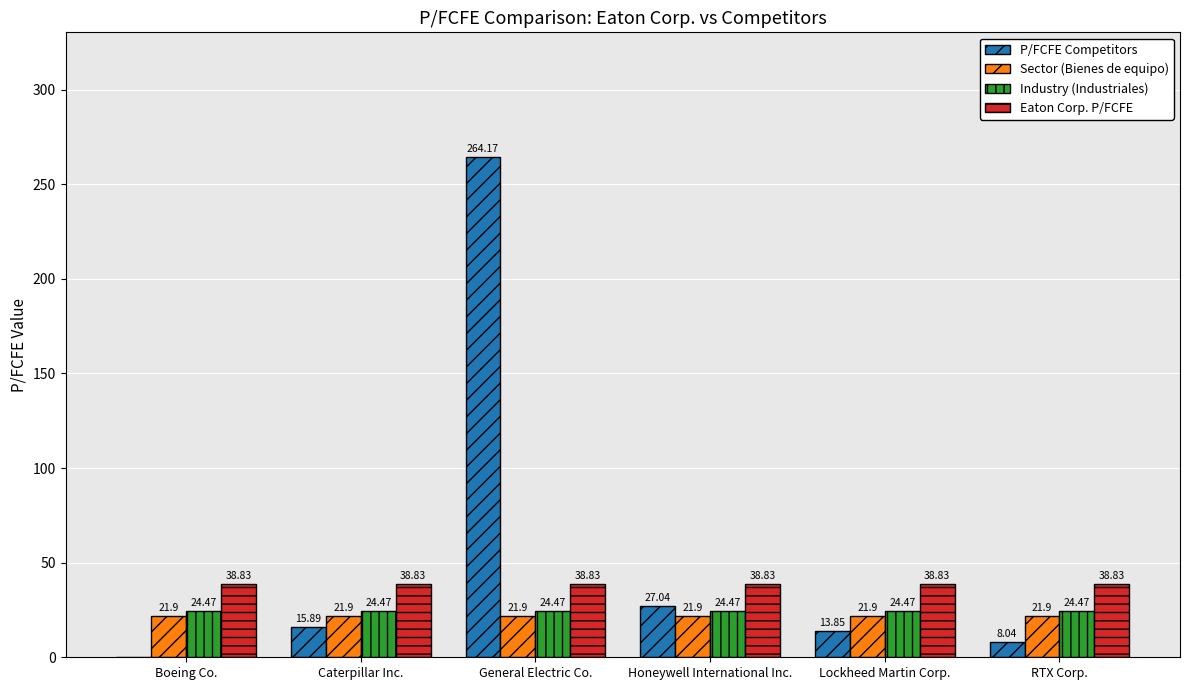

What is the total value across all series at General Electric Co.?

349.4